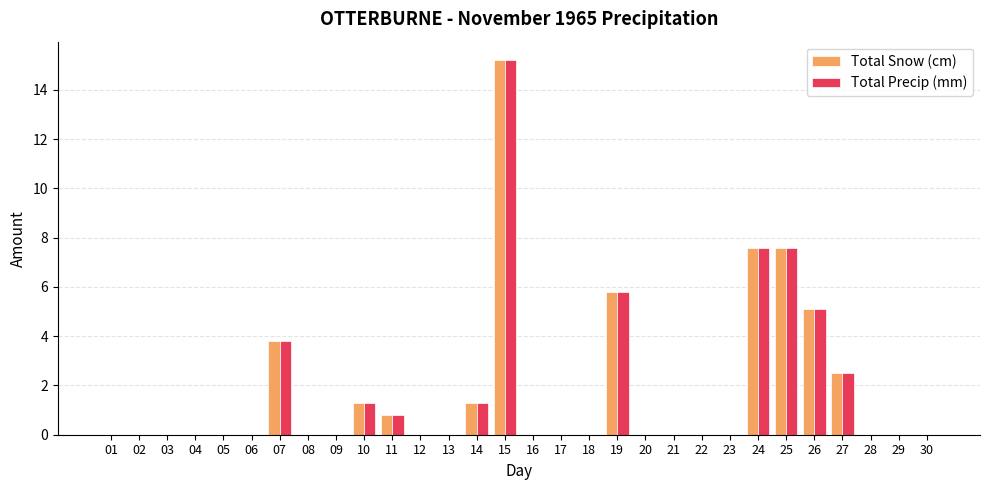

Is it true that Total Snow (cm) equals 0.0 at 21?

True